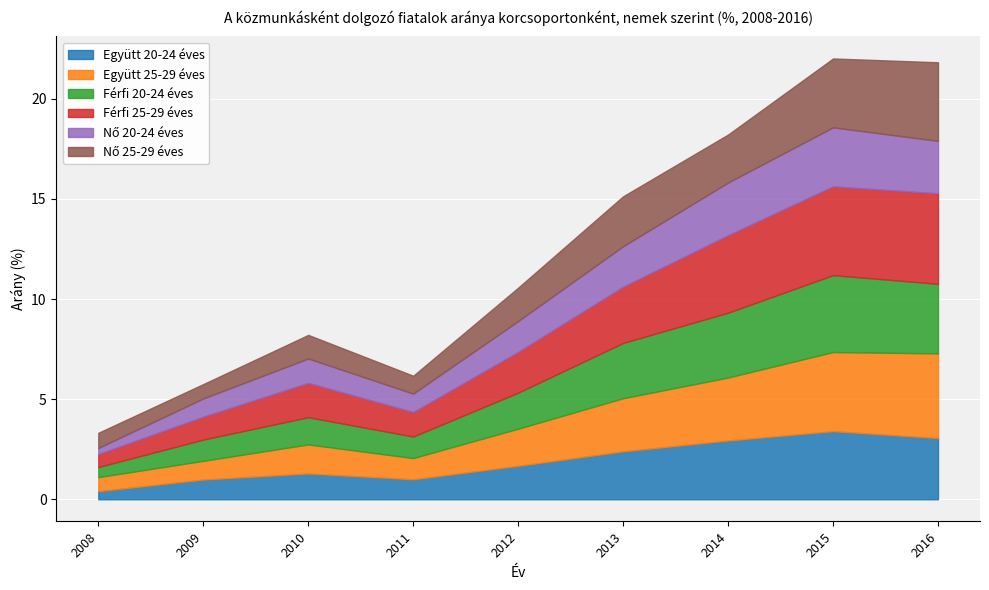

What is the difference between the highest and lowest values at 2013?

0.8